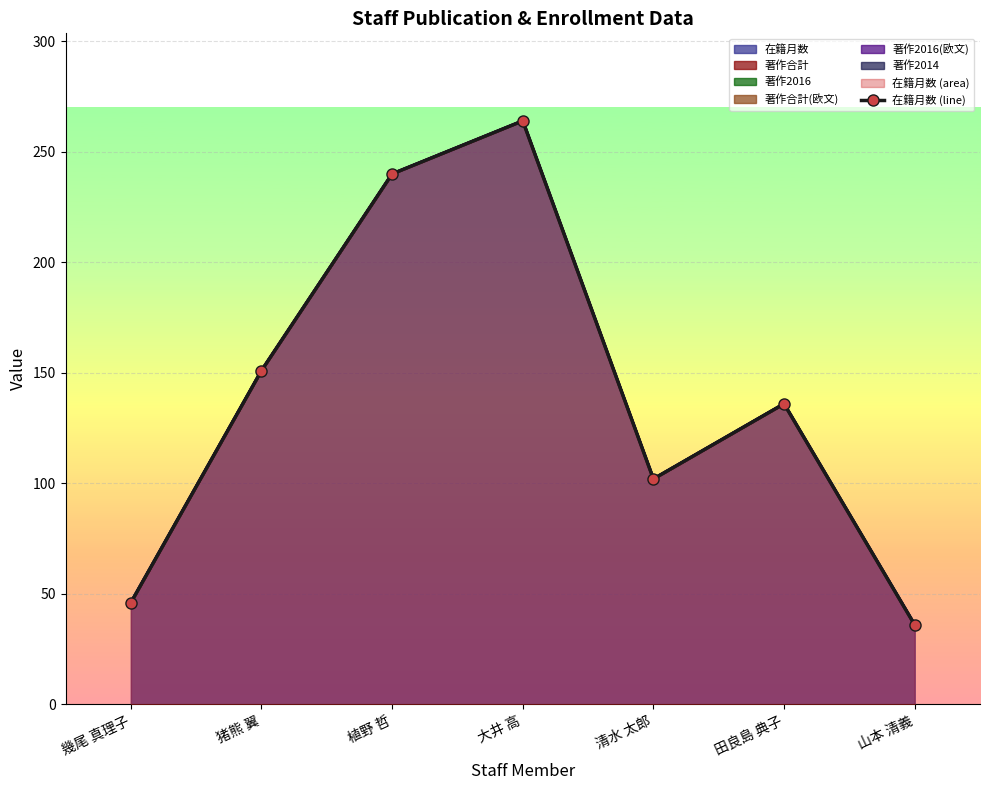

Reading left to right, what are all the values shown in this chart?

幾尾 真理子=46	猪熊 翼=151	植野 哲=240	大井 高=264	清水 太郎=102	田良島 典子=136	山本 清義=36